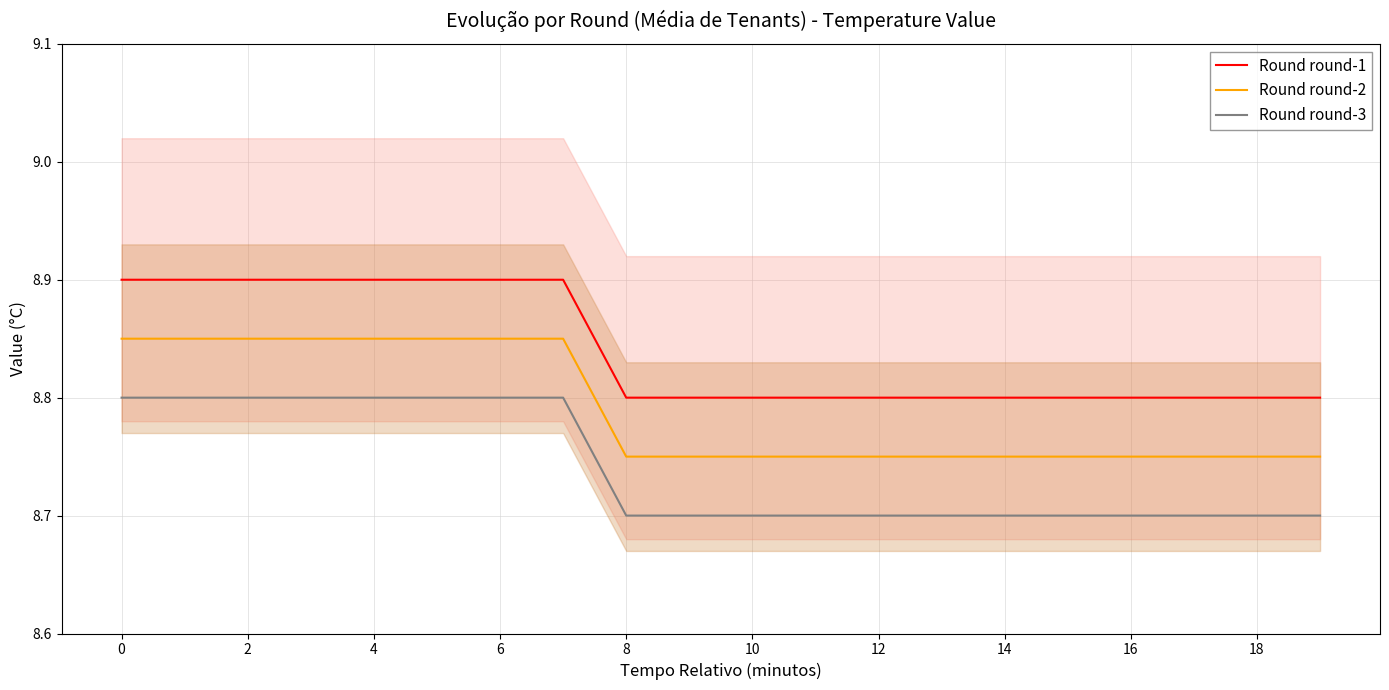

What is the difference between the second highest and second lowest values in the Round round-3 series?

0.1